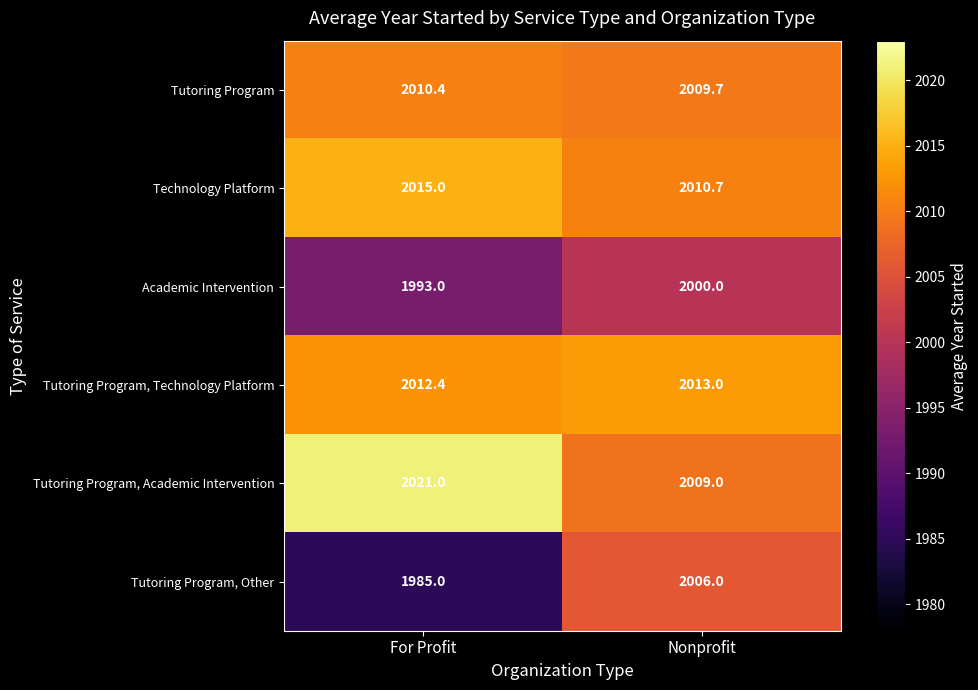

At which label does Tutoring Program, Technology Platform reach its minimum?

For Profit